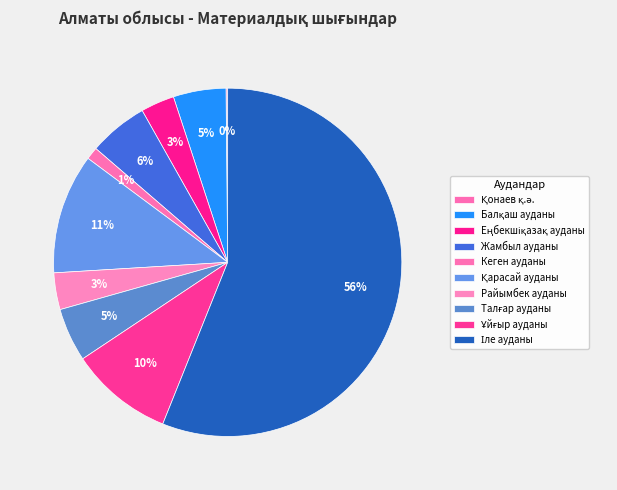

Count the number of slices in the pie.

10